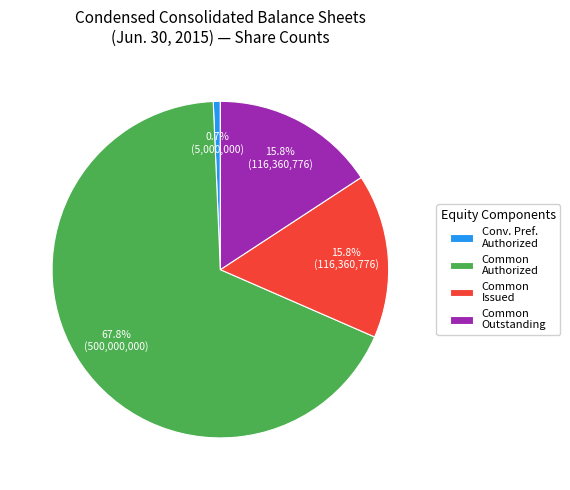

Which slice is the smallest?

Conv. Pref. Authorized